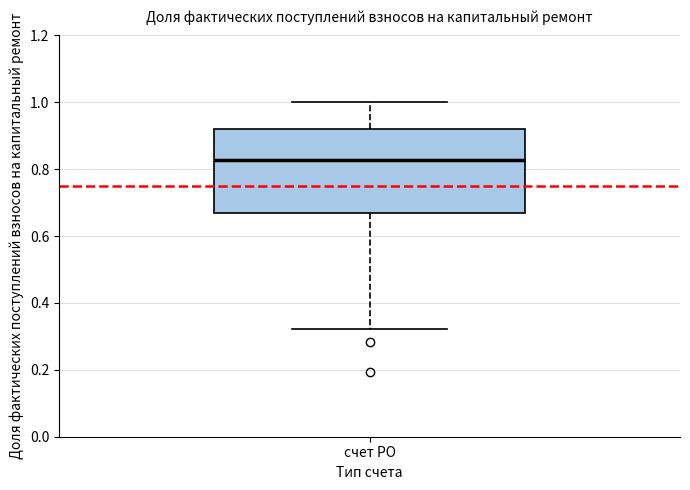

Where does the lower whisker of the box for счет РО end on the y-axis? The values are not printed on the chart, so give them approximately, as read against the axis.

0.32